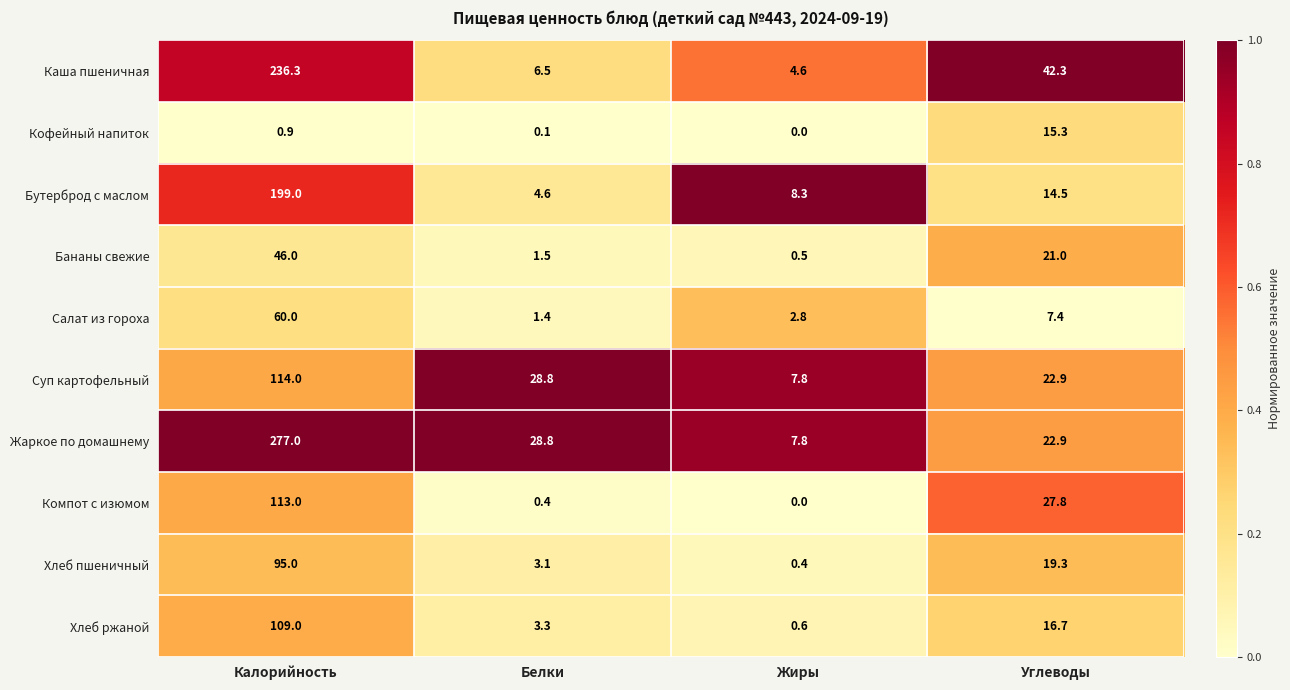

Is it true that Хлеб пшеничный equals 4.8 at Белки?

False